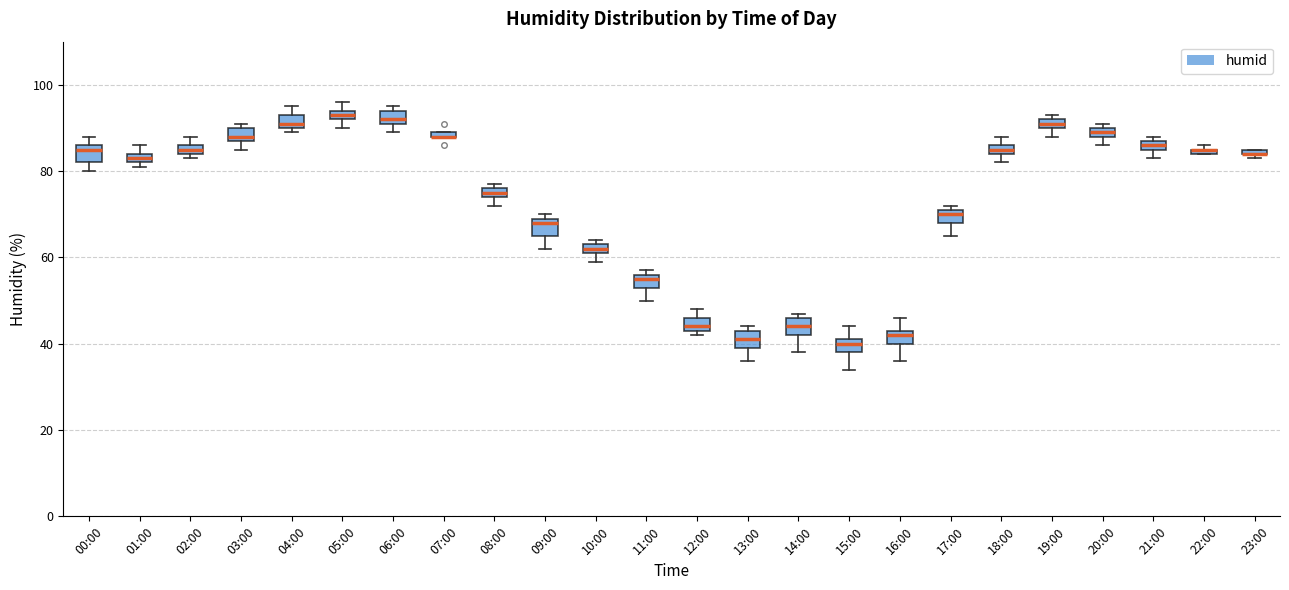

Where does the lower whisker of the box for 13:00 end on the y-axis? The values are not printed on the chart, so give them approximately, as read against the axis.

36